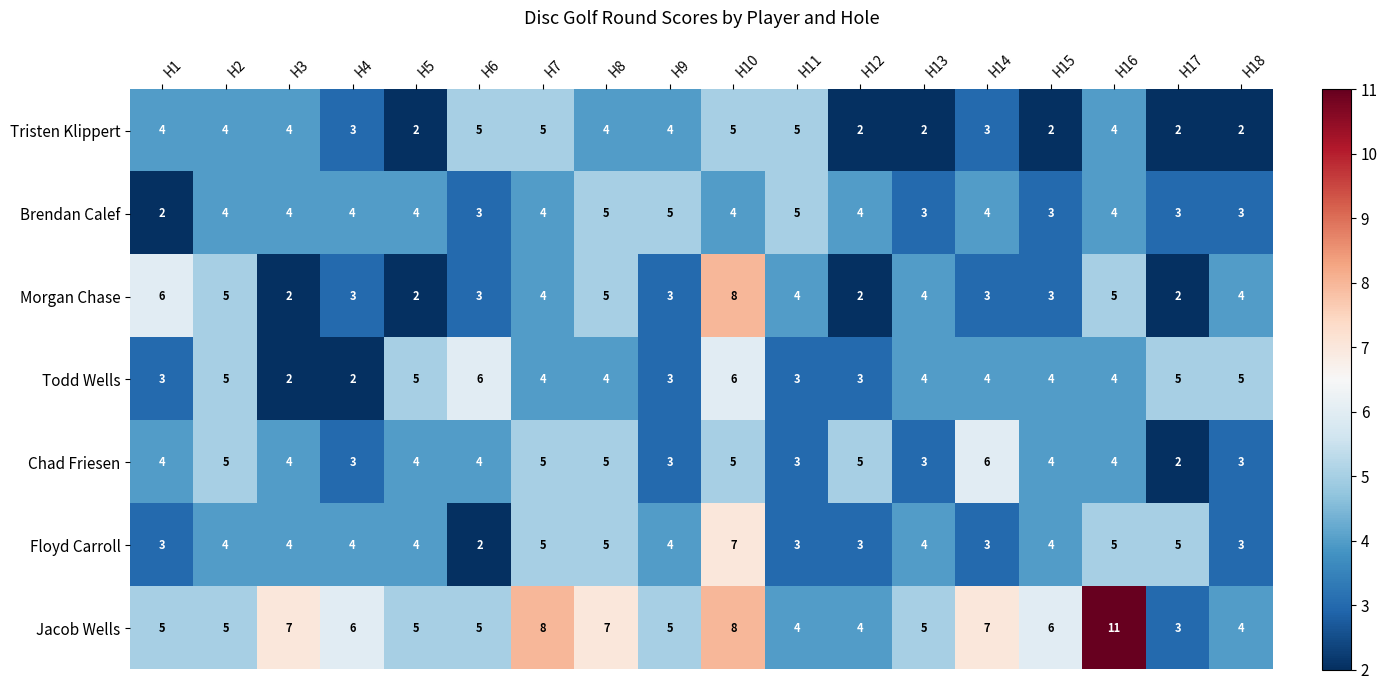

At which category is the sum across all series the highest?

H10